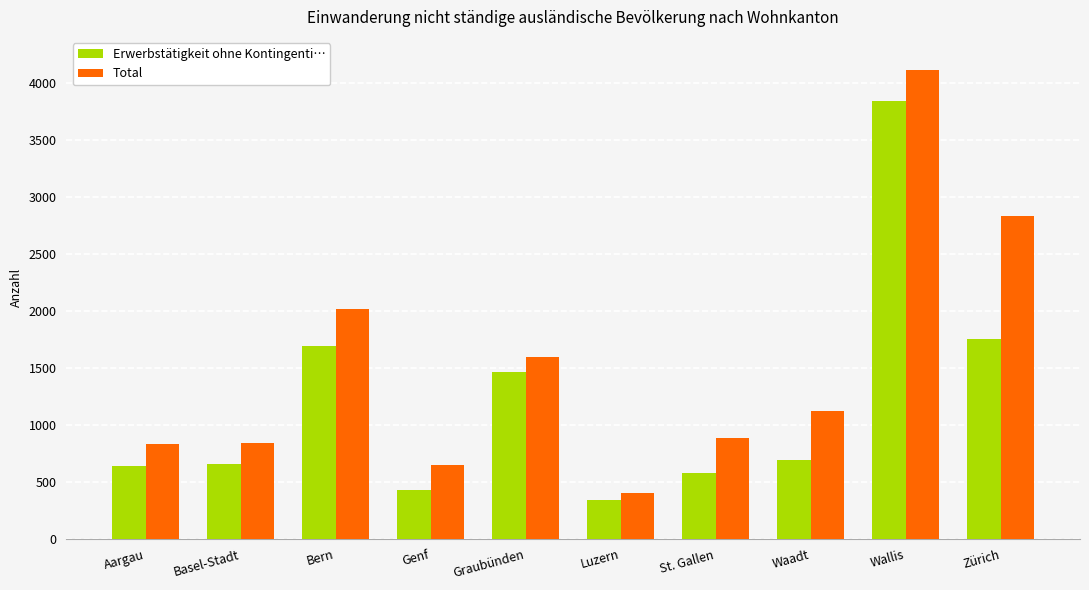

What is the label of the 8th bar from the right?

Bern